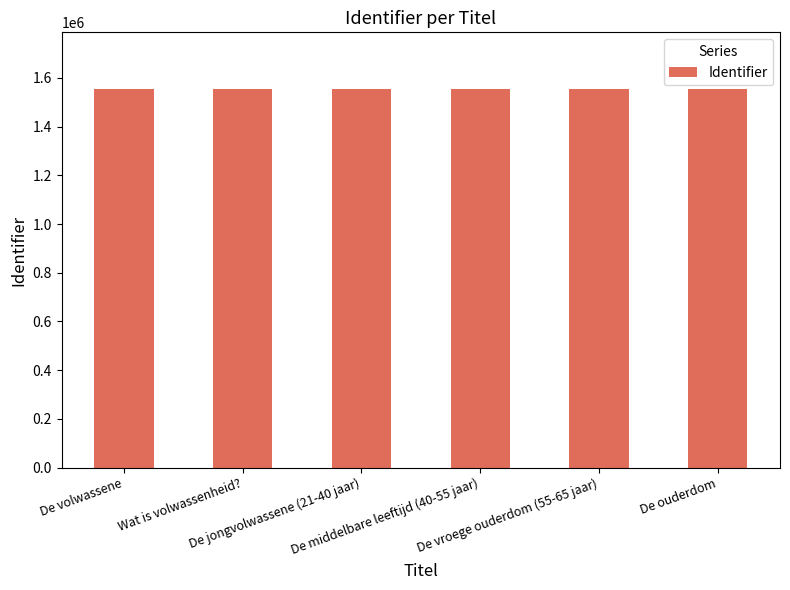

How many series are shown in this chart?

1